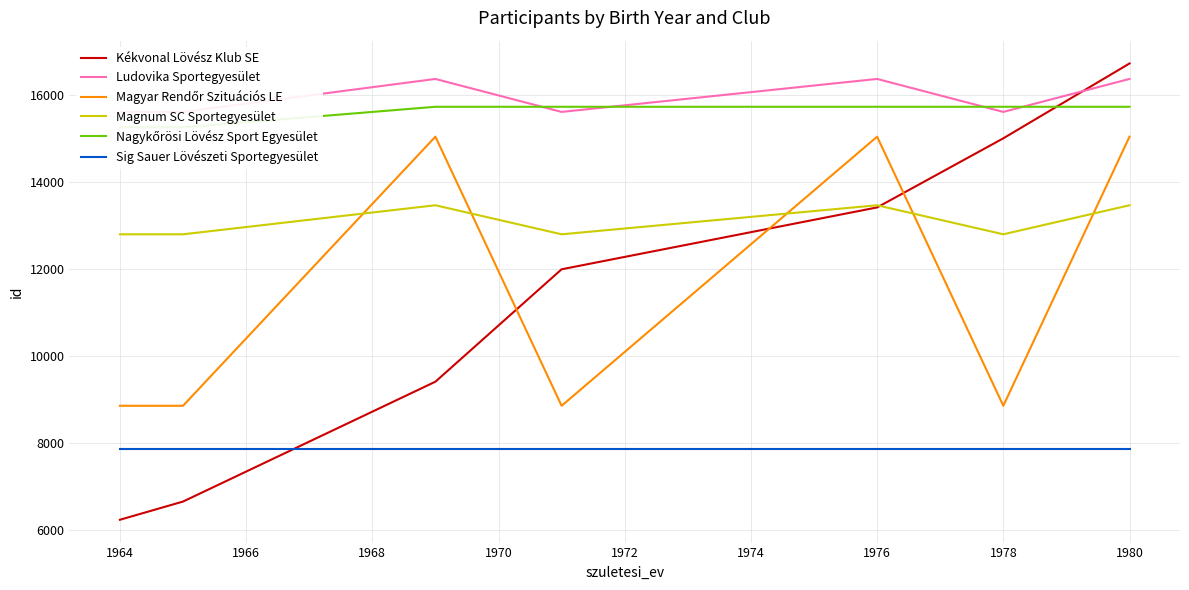

Which series has the widest spread of values?

Kékvonal Lövész Klub SE